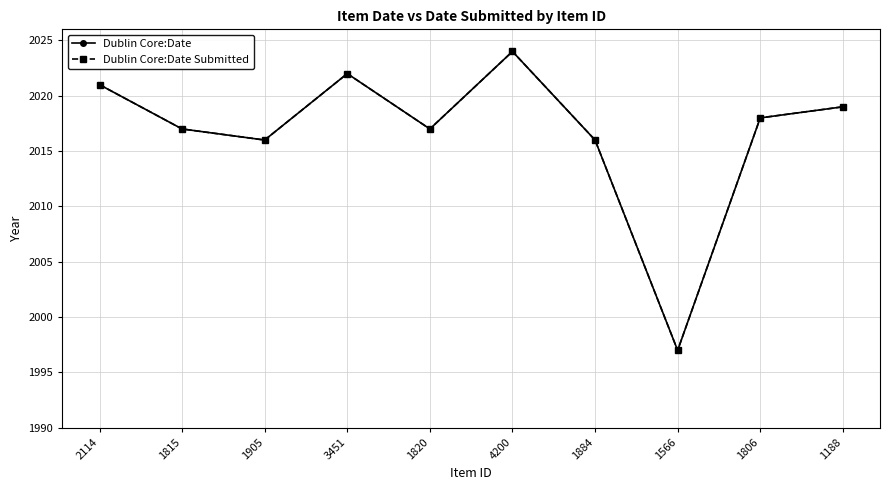

Is this an area chart (filled region under the line)?

No